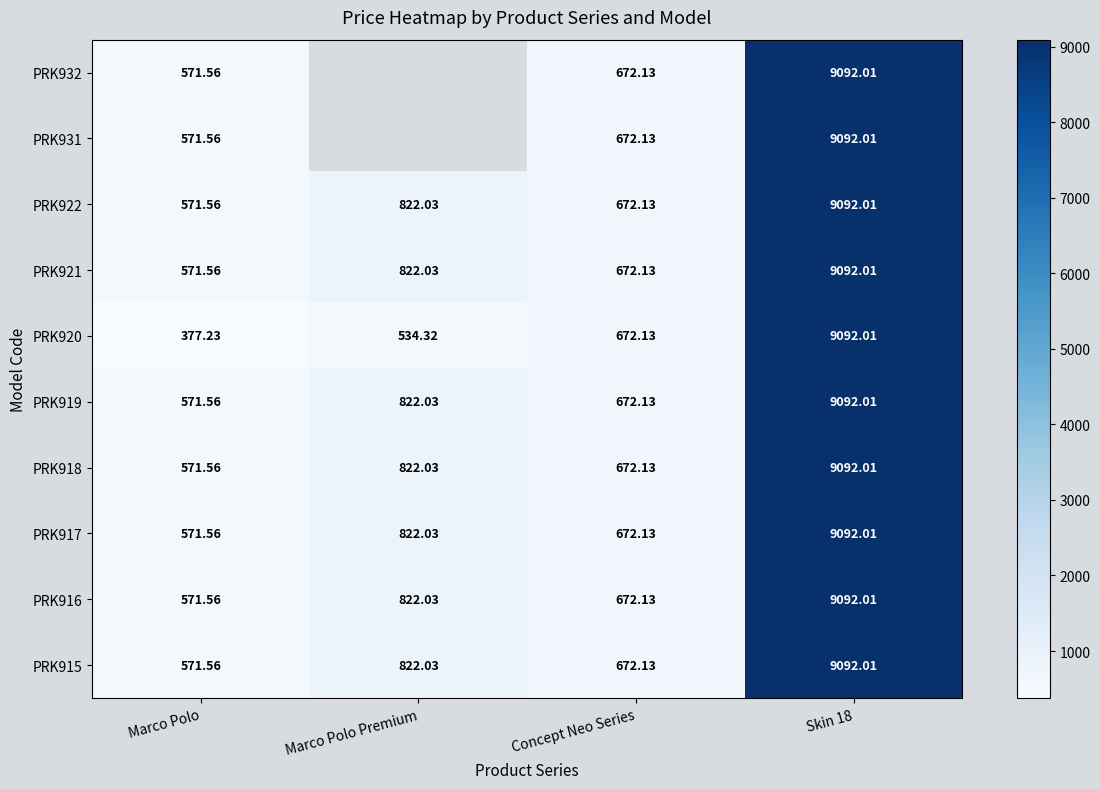

At which label is PRK918 closest to 4831?

Marco Polo Premium